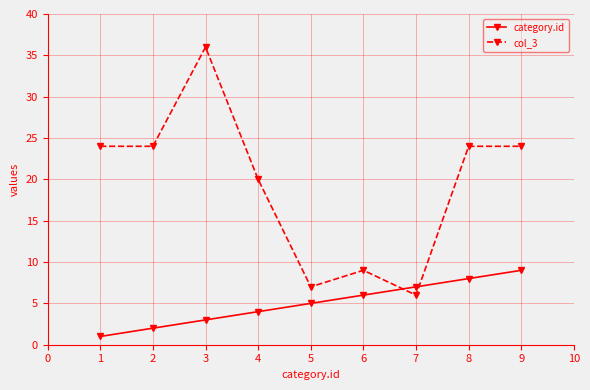

At which category is the sum across all series the highest?

3